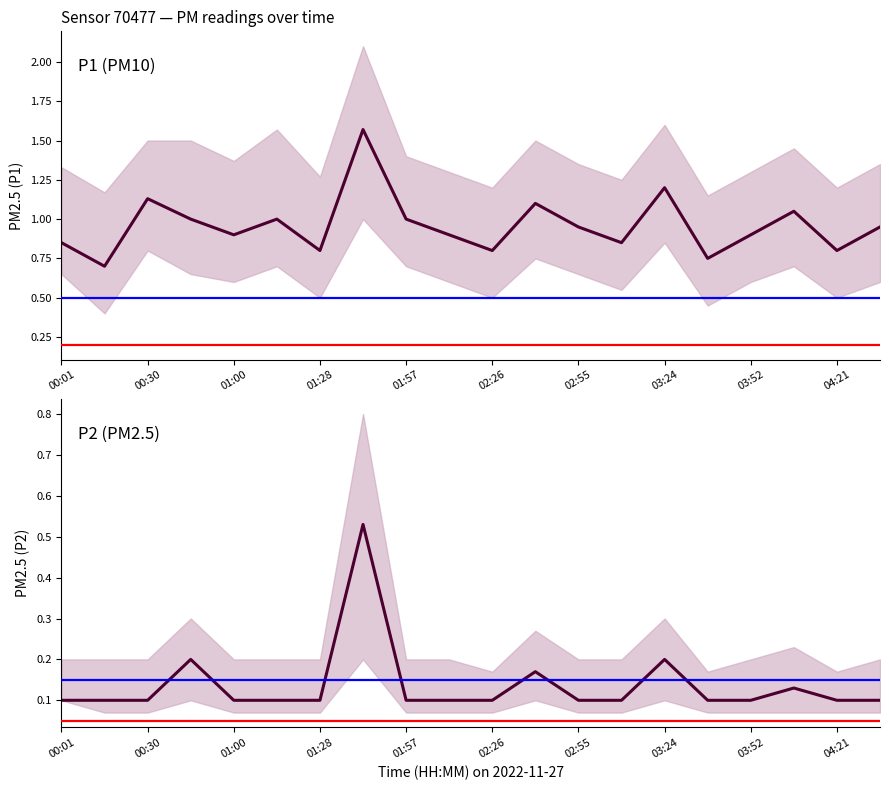

How many lines are shown in the chart?

2